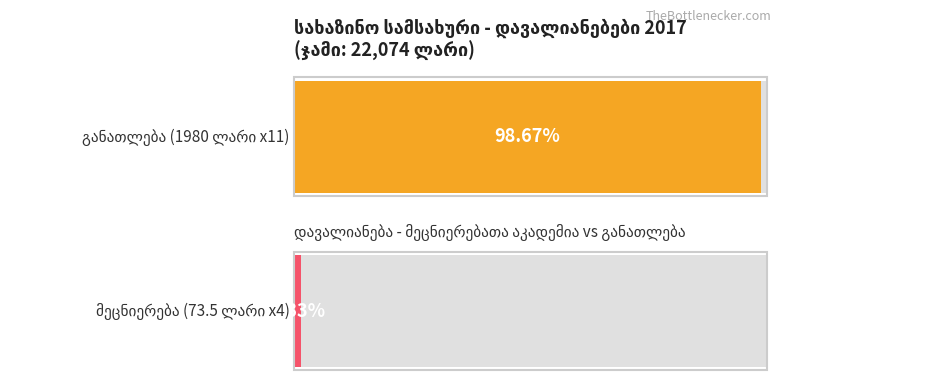

Where is the data nearest to the value 1026?

4